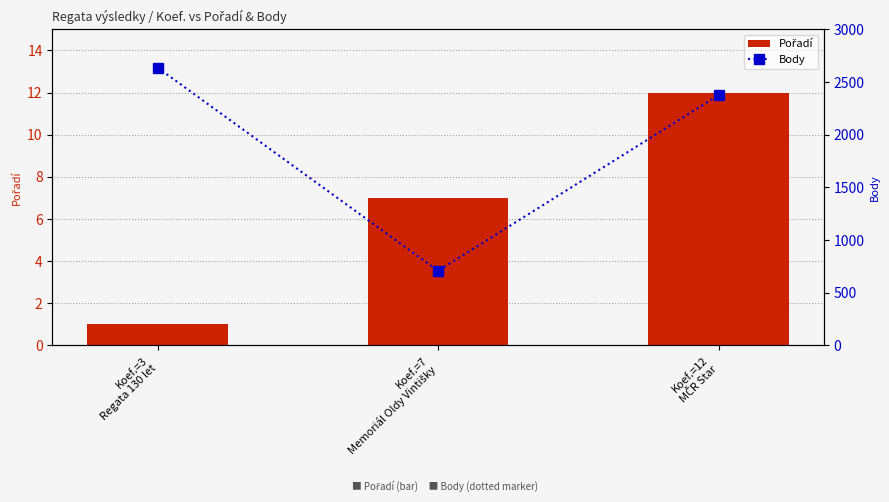

Reading right to left, what are all the values shown in this chart?

Pořadí: 12	7	1
Body: 2375	707	2637